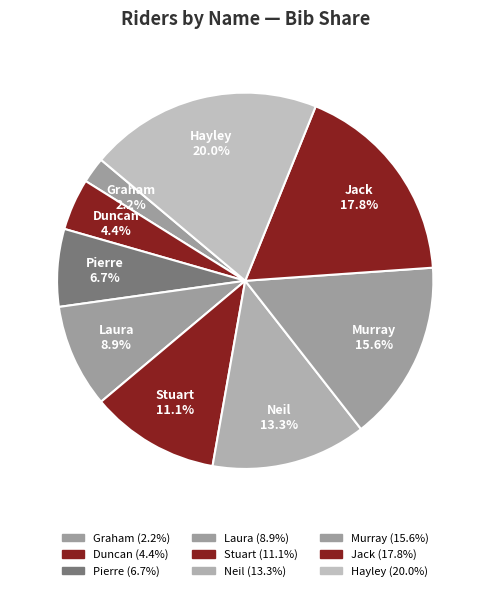

What is the smallest slice in the pie chart?

Graham